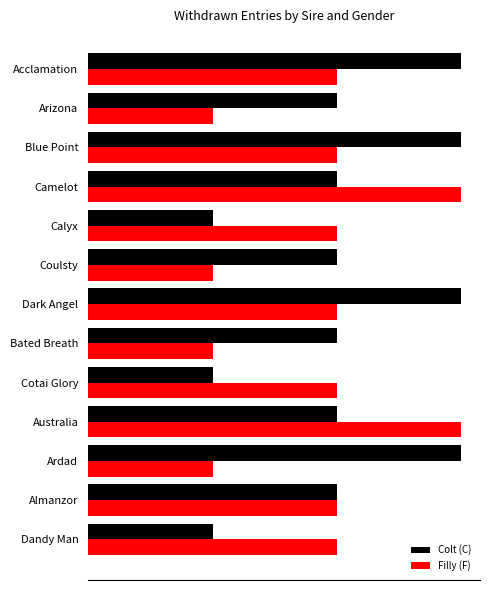

What are all the series names shown in the legend?

Colt (C), Filly (F)